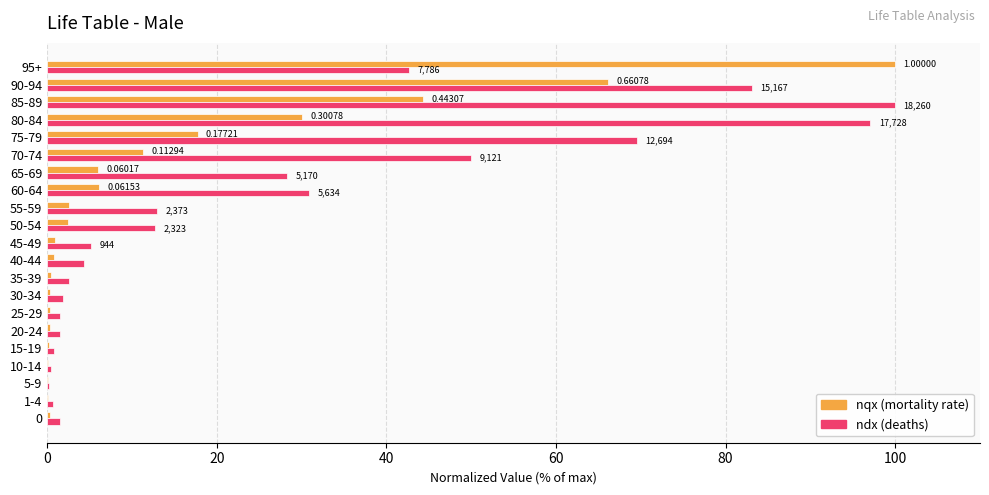

What is the sum of all ndx (deaths) values?

547.7